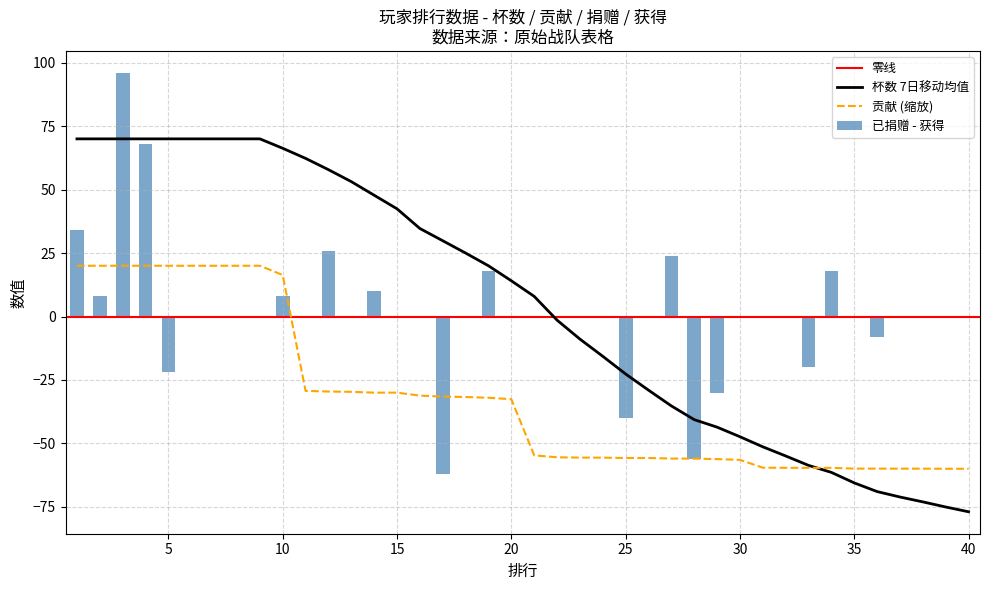

What is the smallest value displayed?

-76.9